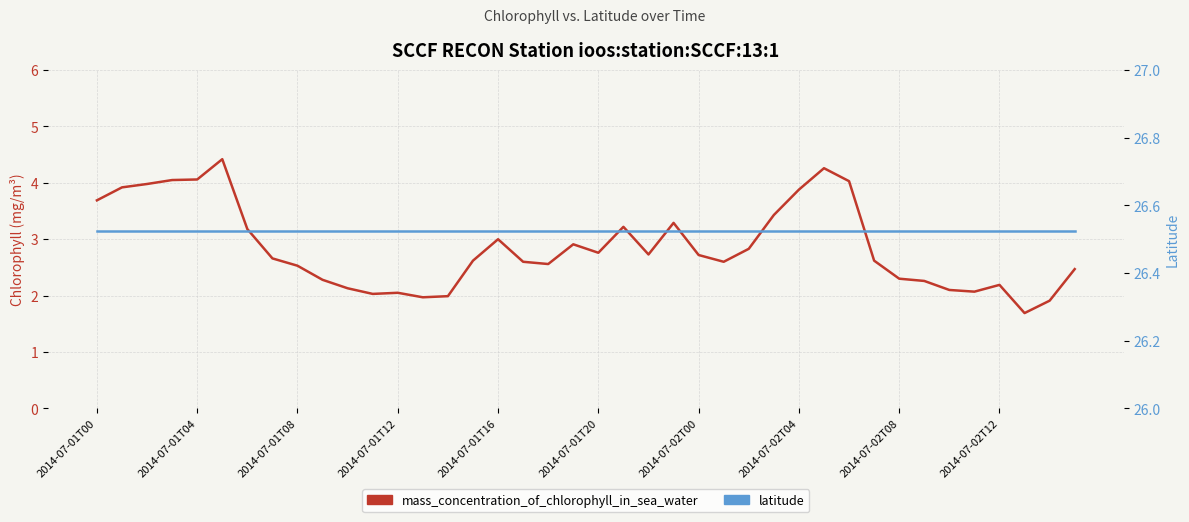

The value of latitude at 19 is 16.5. True or false?

False